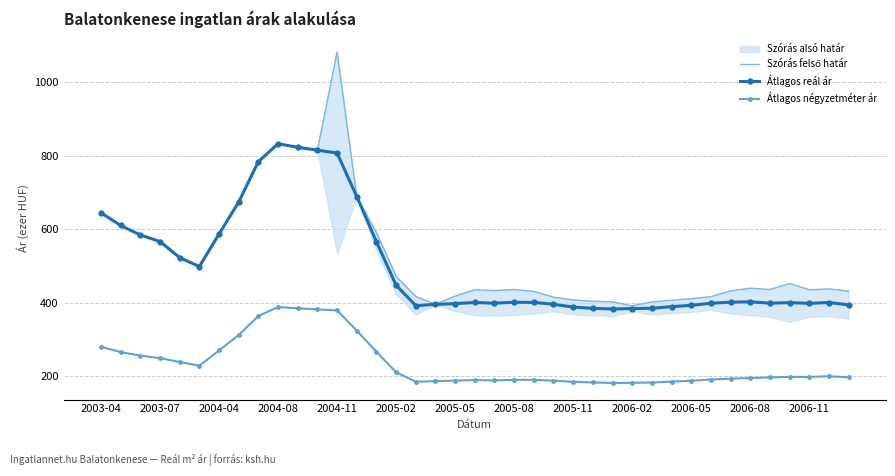

At which label does Átlagos négyzetméter ár first exceed 196947?

2003-04